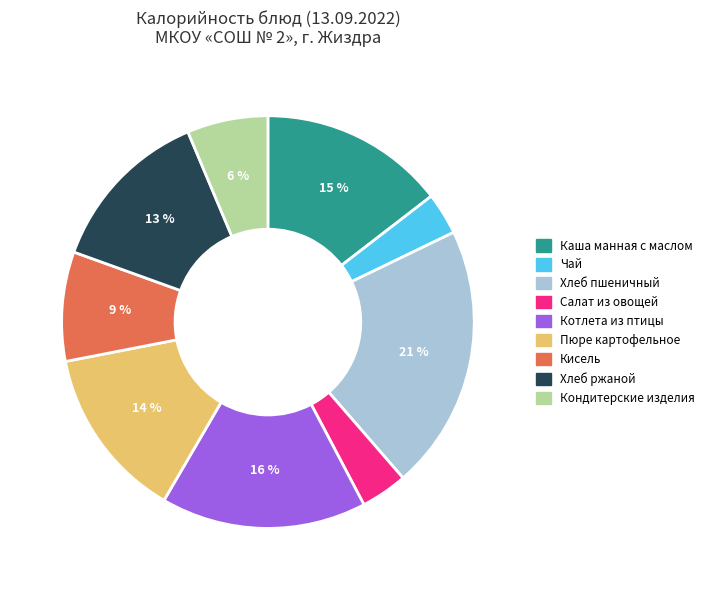

Is there any slice that represents more than half of the pie?

No